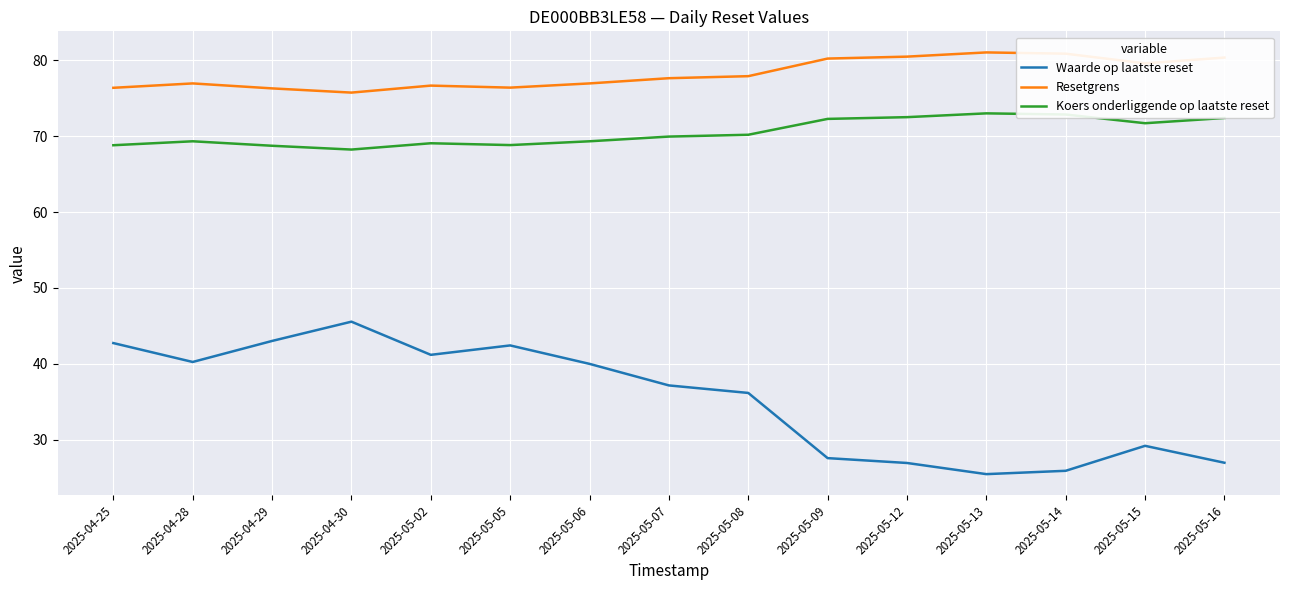

True or false: Resetgrens and Waarde op laatste reset cross at least once.

False